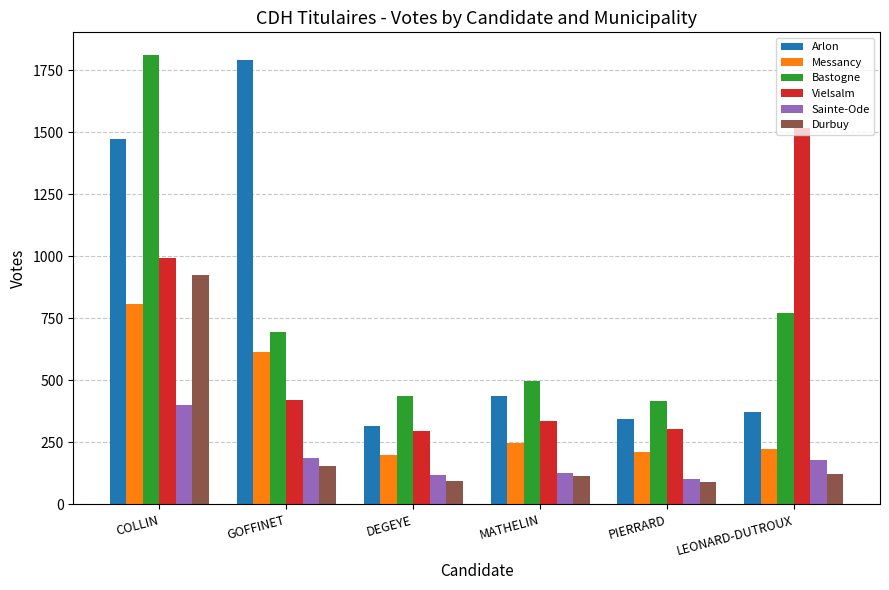

At which category is the sum across all series the highest?

COLLIN